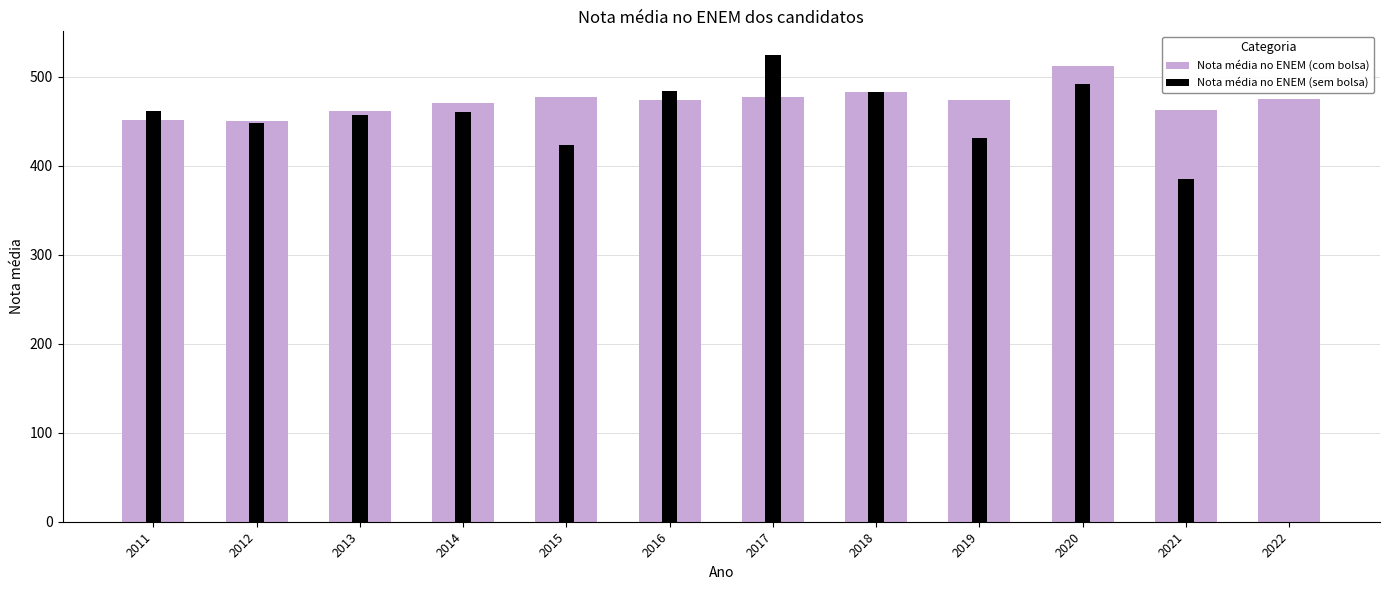

Is it true that Nota média no ENEM (com bolsa) equals 627.4 at 2022?

False